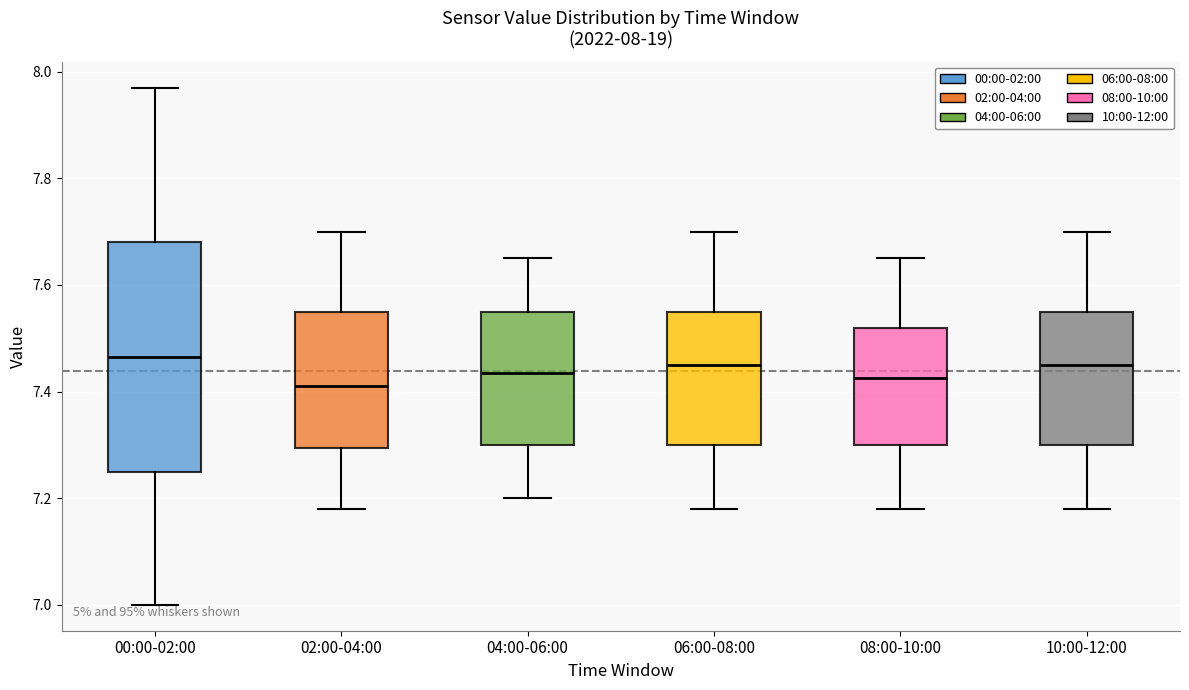

Comparing the boxes themselves (not the whiskers), which one is the tallest?

00:00-02:00